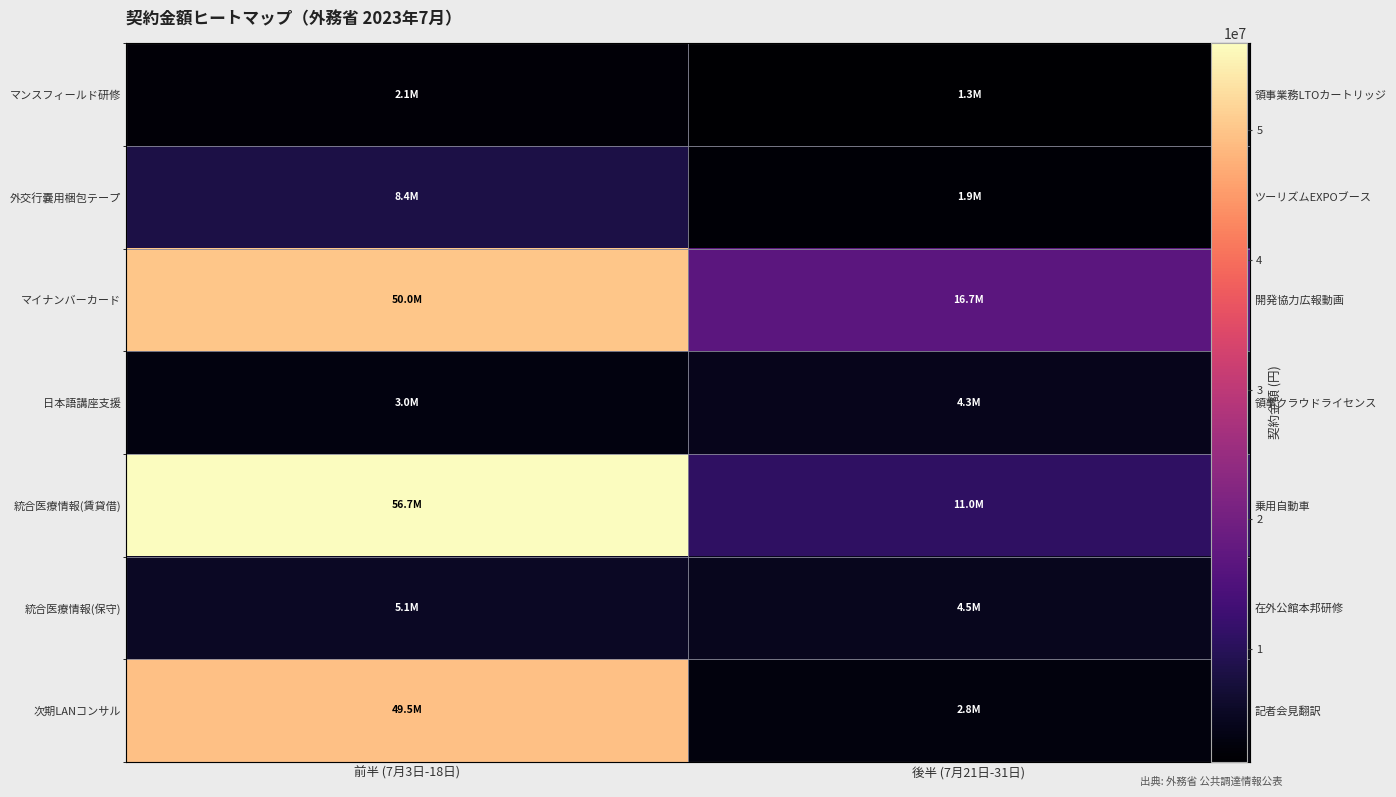

Where is 外交行嚢用梱包テープ nearest to the value 5124444?

前半 (7月3日-18日)